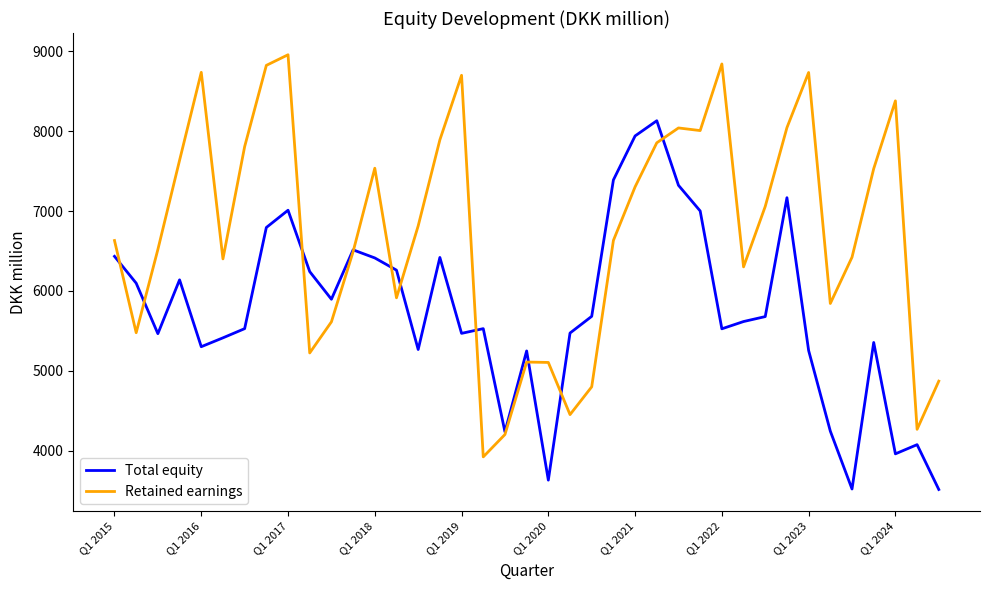

What is the maximum value shown in the chart?

8956